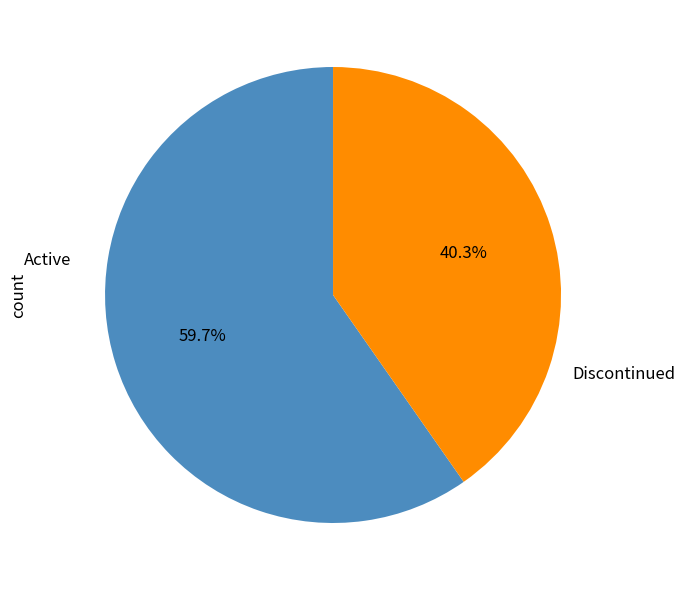

What is the total percentage of Discontinued and Active?

100.0%